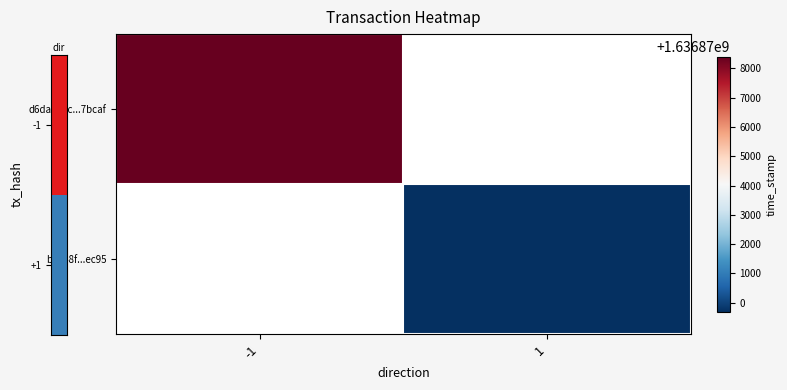

List the series in order of their overall mean, highest first.

d6da080c...7bcaf, bdc48f...ec95